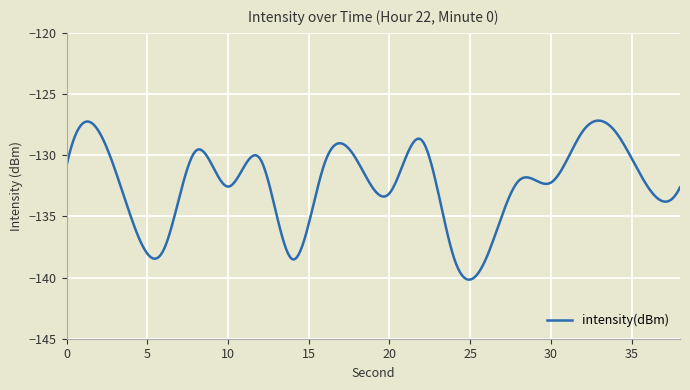

How many lines are shown in the chart?

1